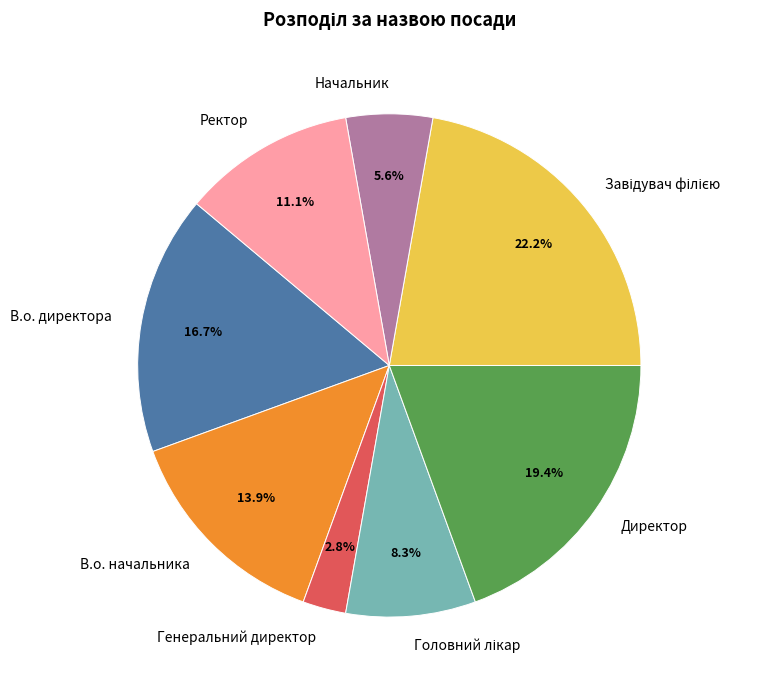

What is the smallest slice in the pie chart?

Генеральний директор